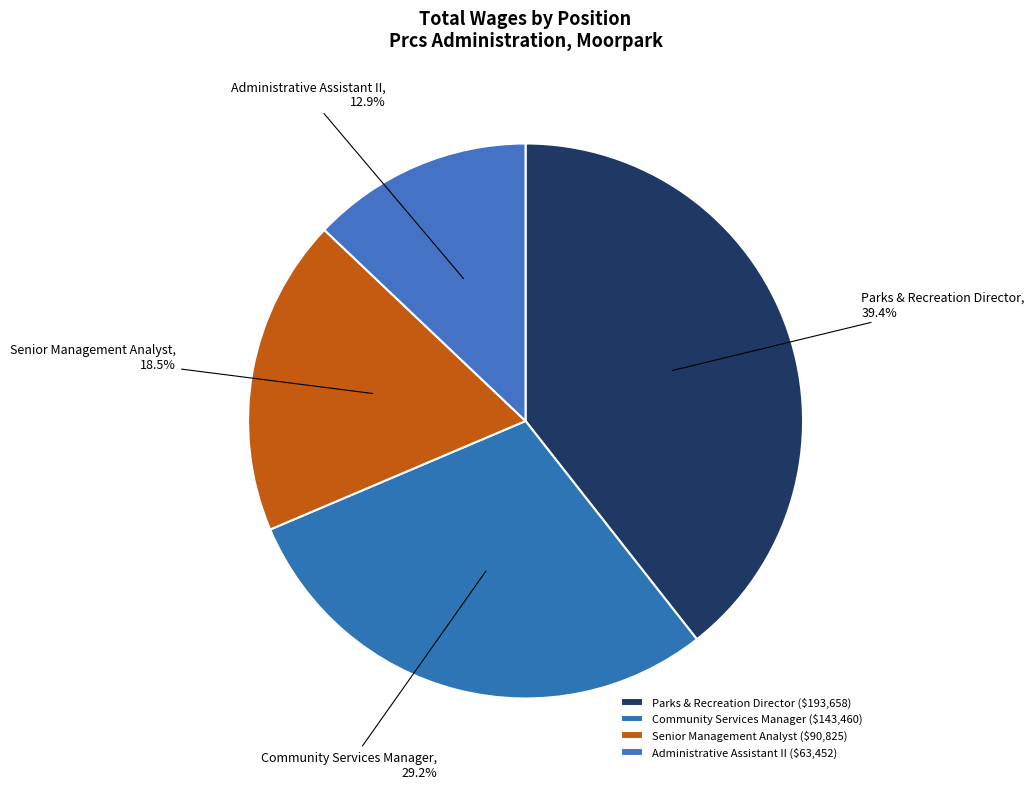

The Parks & Recreation Director slice represents 39% of the pie. True or false?

True